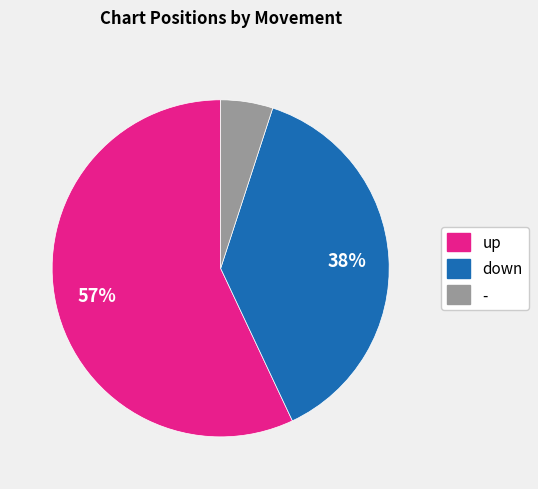

To the nearest percent, what portion does - represent?

5%